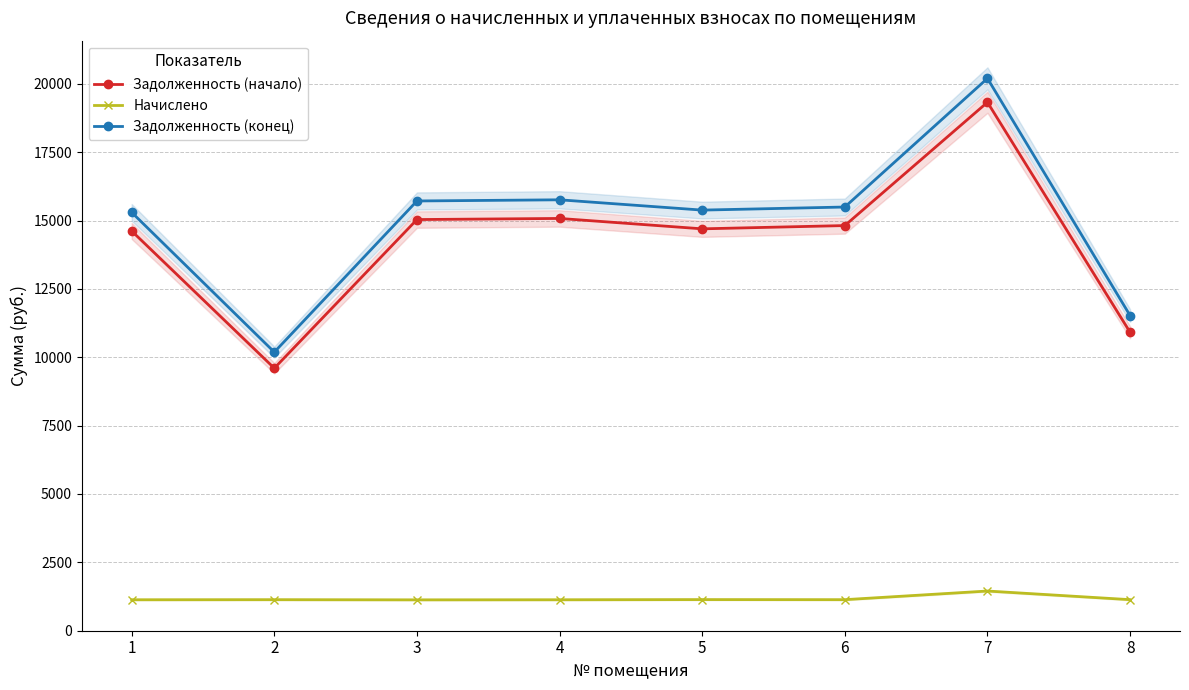

True or false: Задолженность (конец) and Задолженность (начало) cross at least once.

False